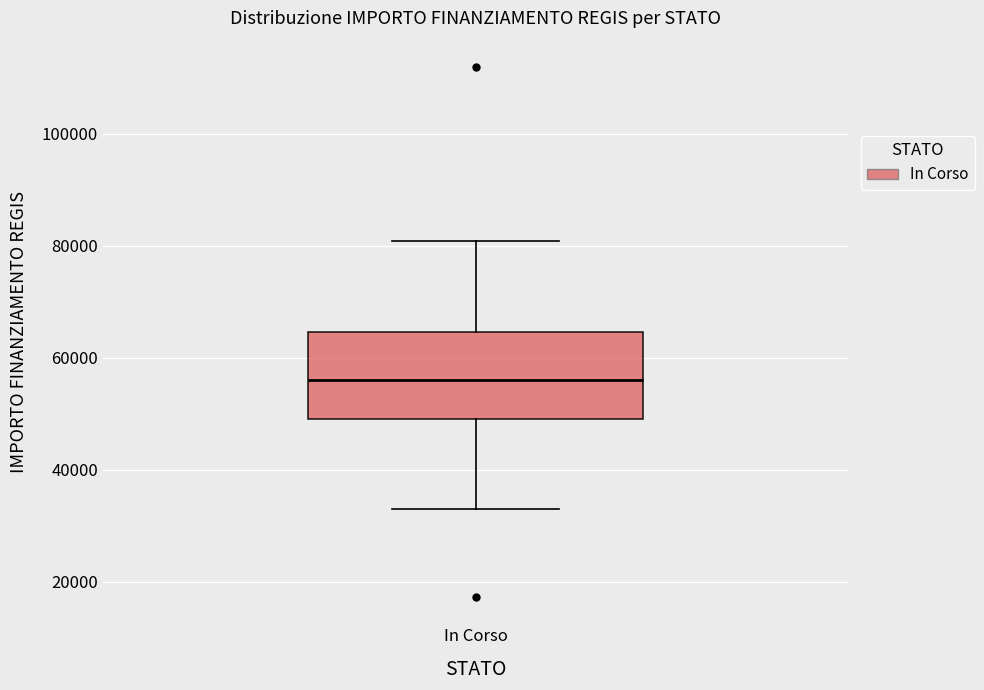

Where is the lower edge of the box for In Corso on the y-axis? The values are not printed on the chart, so give them approximately, as read against the axis.

50000